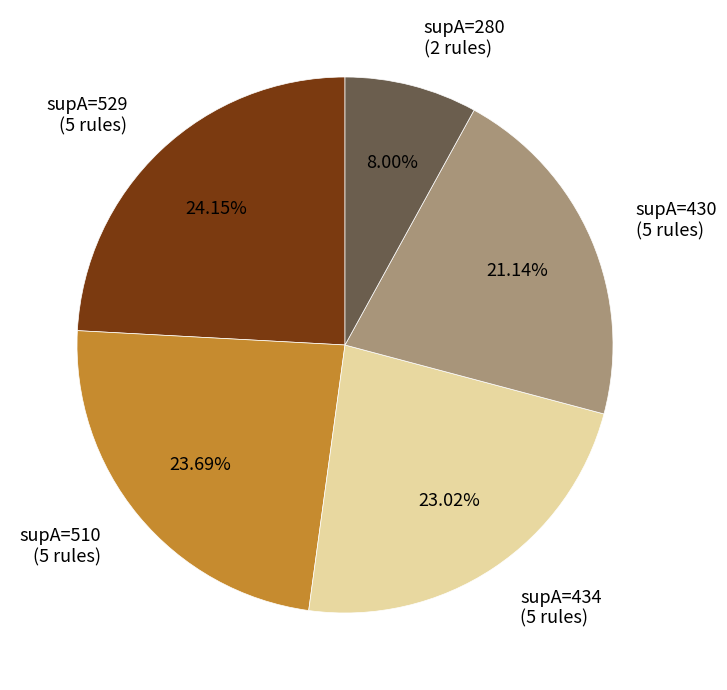

Does any single category account for the majority?

No